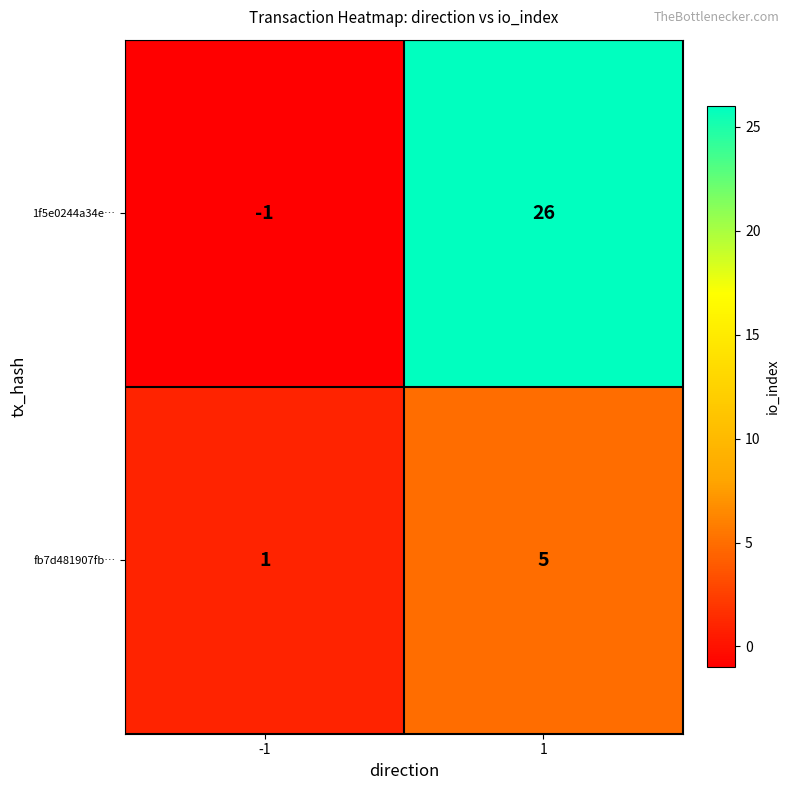

The fb7d481907fb… series shows 1 at -1. True or false?

True